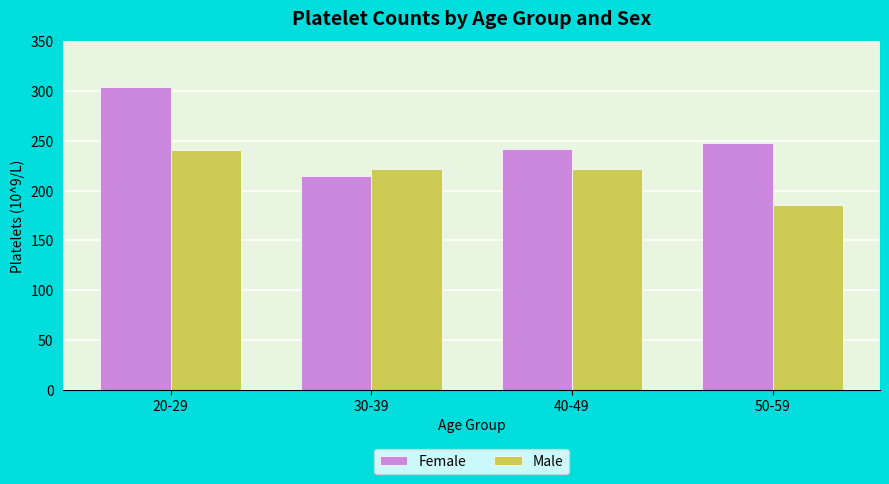

What is the label of the 1st bar from the right?

50-59